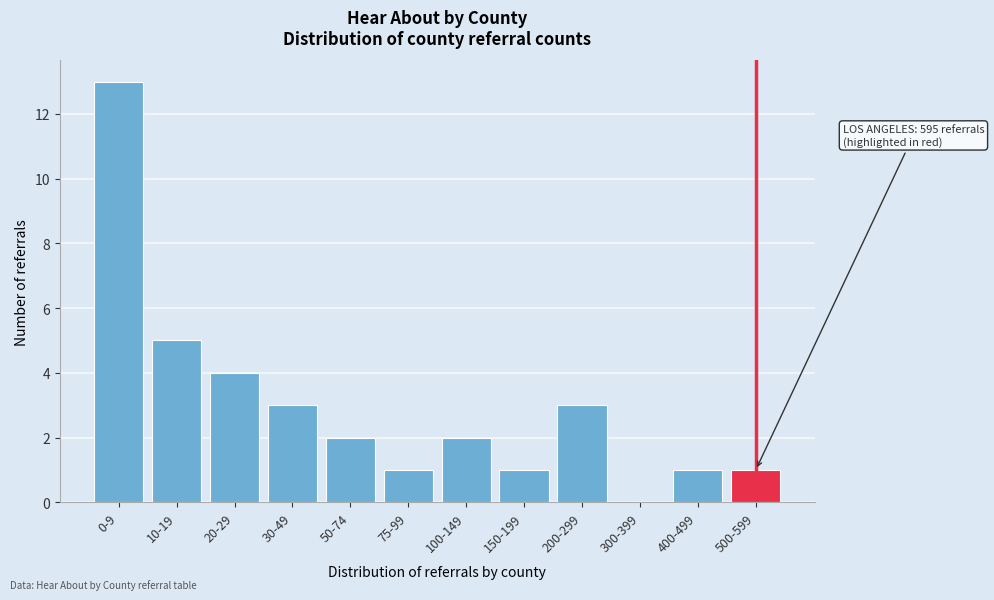

Reading right to left, what are all the values shown in this chart?

500-599=1	400-499=1	300-399=0	200-299=3	150-199=1	100-149=2	75-99=1	50-74=2	30-49=3	20-29=4	10-19=5	0-9=13